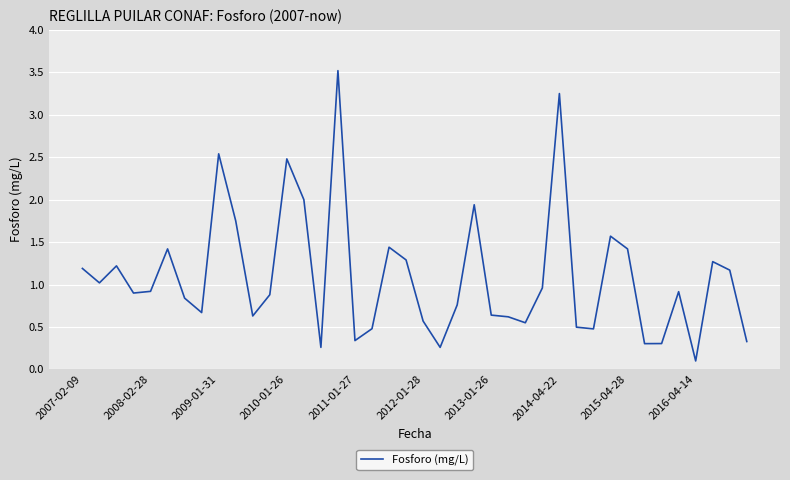

What is the greatest value displayed?

3.5